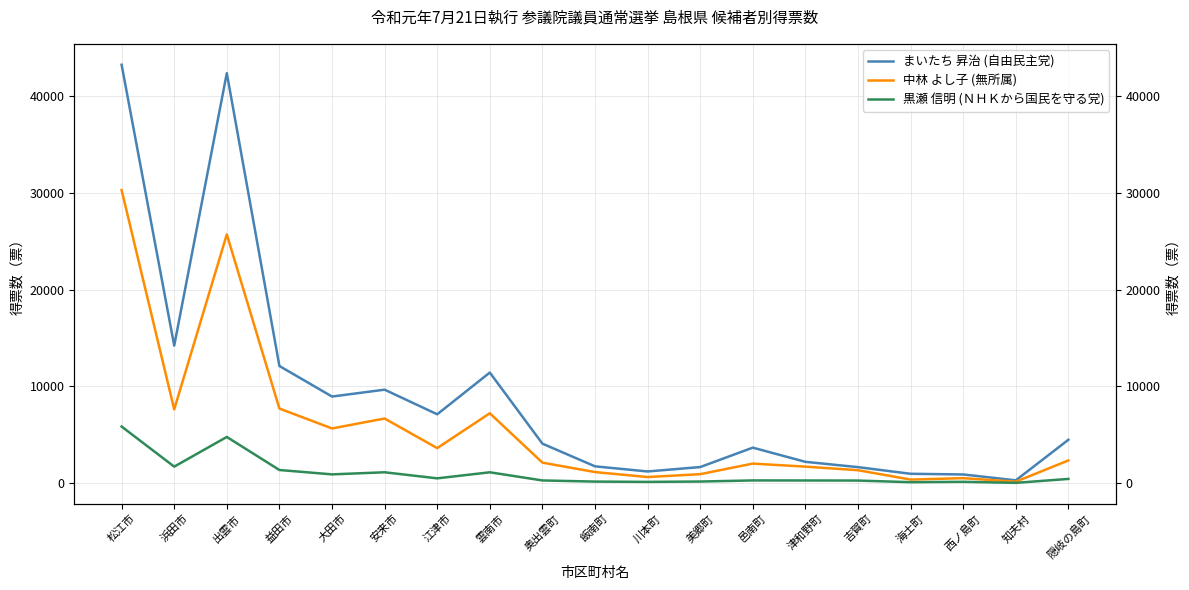

Reading right to left, extract all data points from this chart.

まいたち 昇治 (自由民主党): 4472	279	887	957	1644	2192	3658	1652	1196	1727	4071	11419	7105	9650	8940	12097	42361	14203	43231
中林 よし子 (無所属): 2337	140	504	360	1325	1696	2009	917	619	1133	2110	7211	3610	6669	5643	7700	25695	7612	30275
黒瀬 信明 (ＮＨＫから国民を守る党): 426	20	126	89	256	265	270	156	120	150	268	1111	485	1112	896	1347	4763	1695	5840